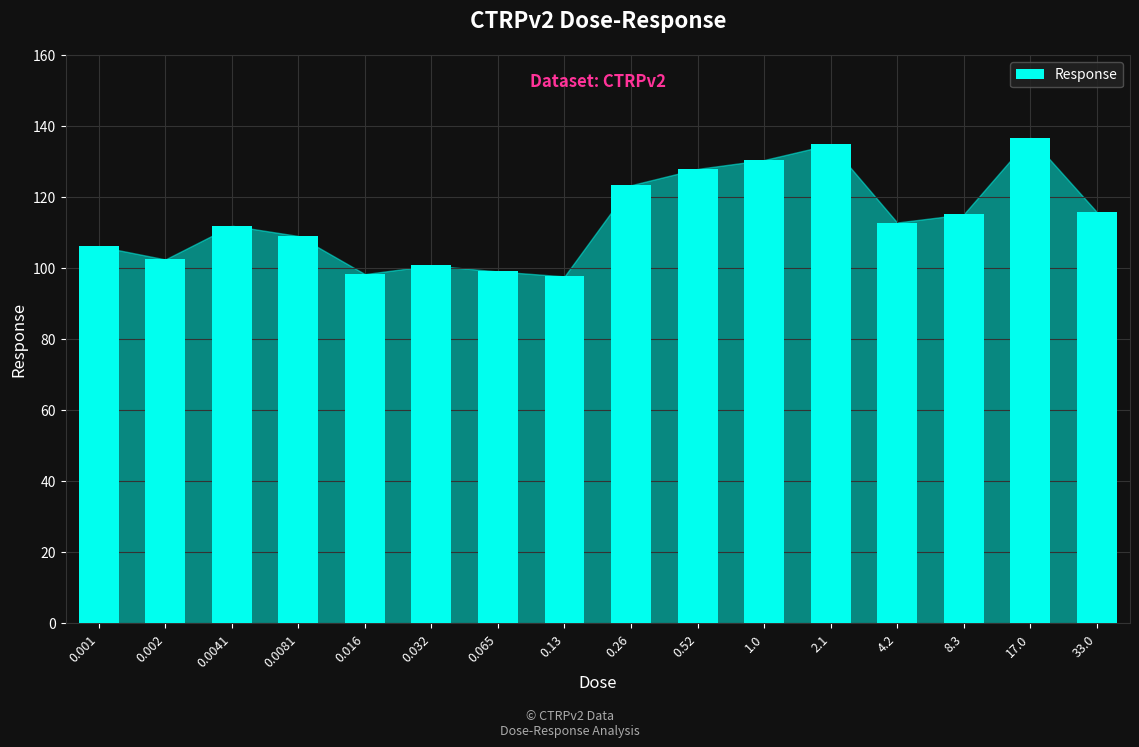

Is it true that the value at 8.3 is 170.6?

False